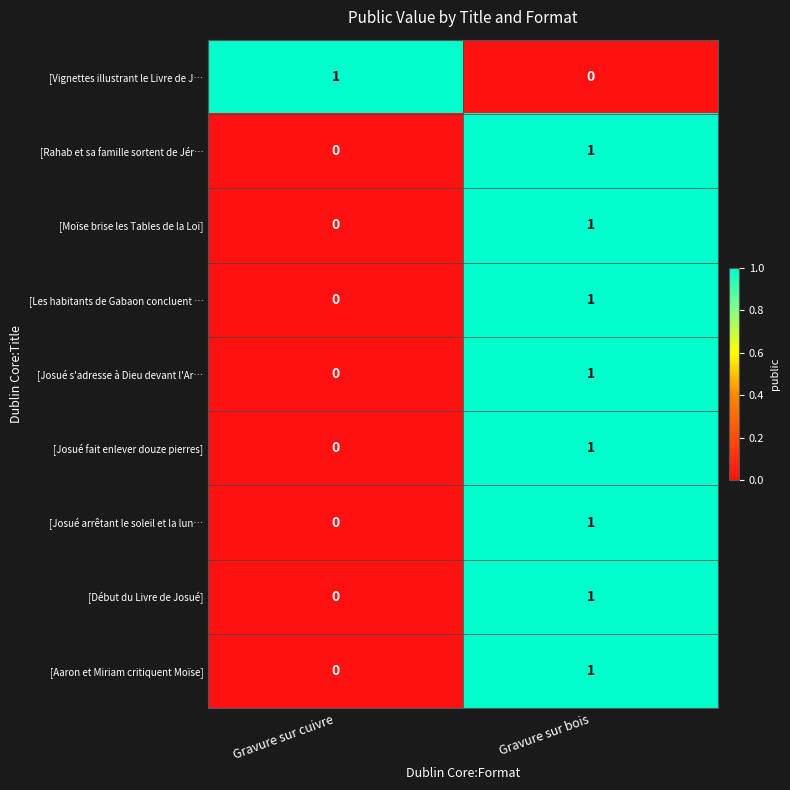

At how many categories does at least one series exceed 0?

2